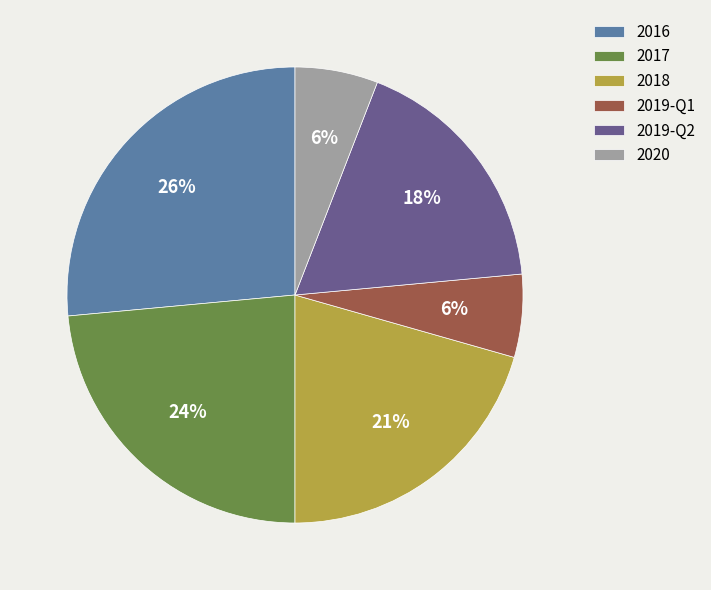

How many segments does this pie chart have?

6